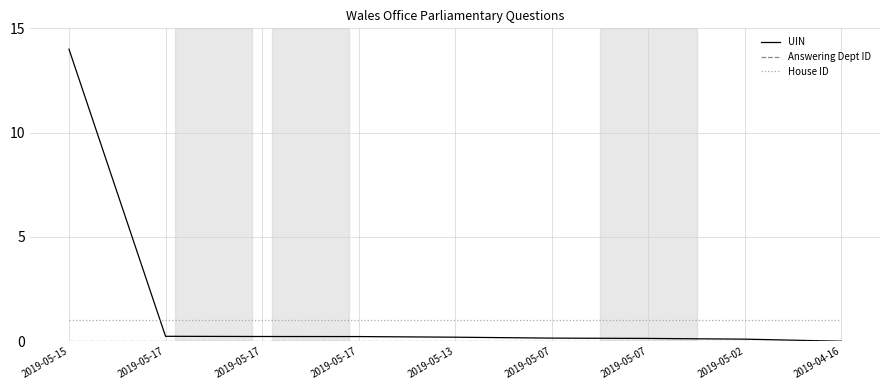

What is the sum of the UIN values at 2019-05-13 and 2019-04-16?

0.2